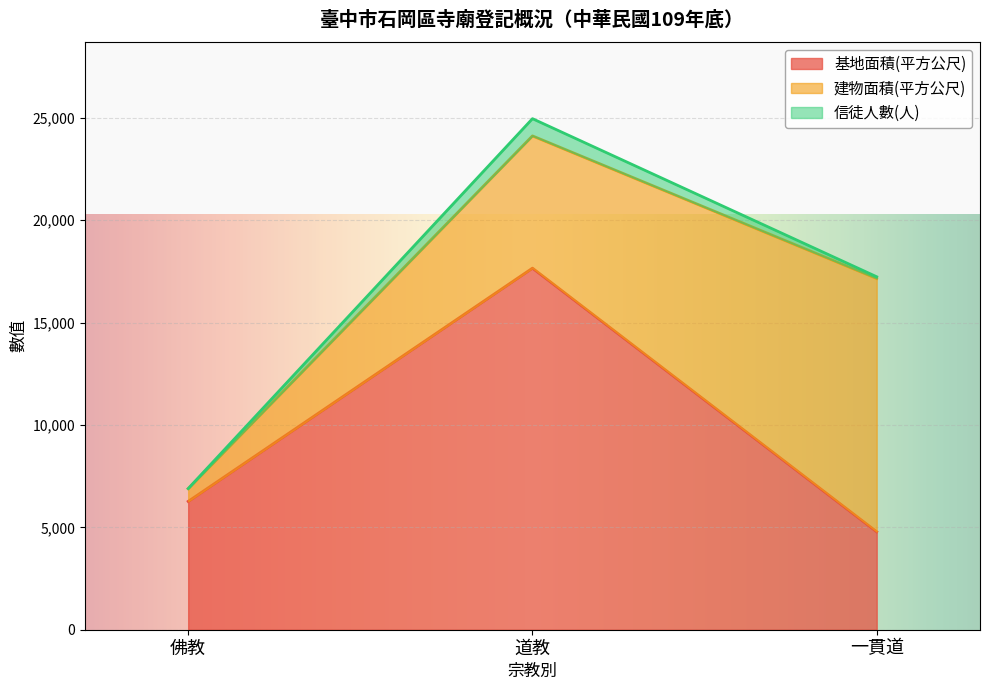

List the labels in order of 建物面積(平方公尺) value, smallest first.

佛教, 道教, 一貫道